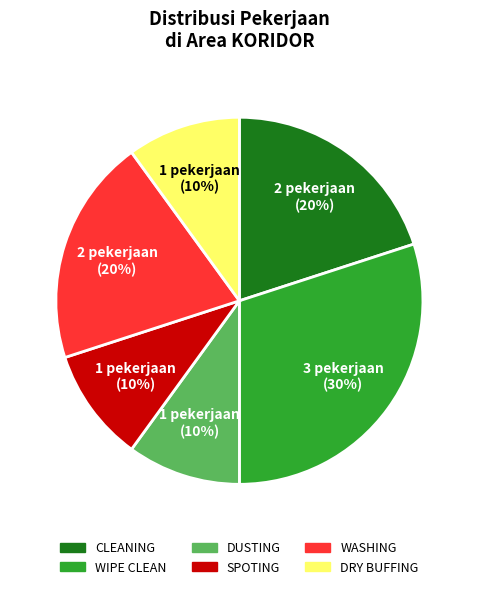

Is the sum of DRY BUFFING and SPOTING greater than half?

No